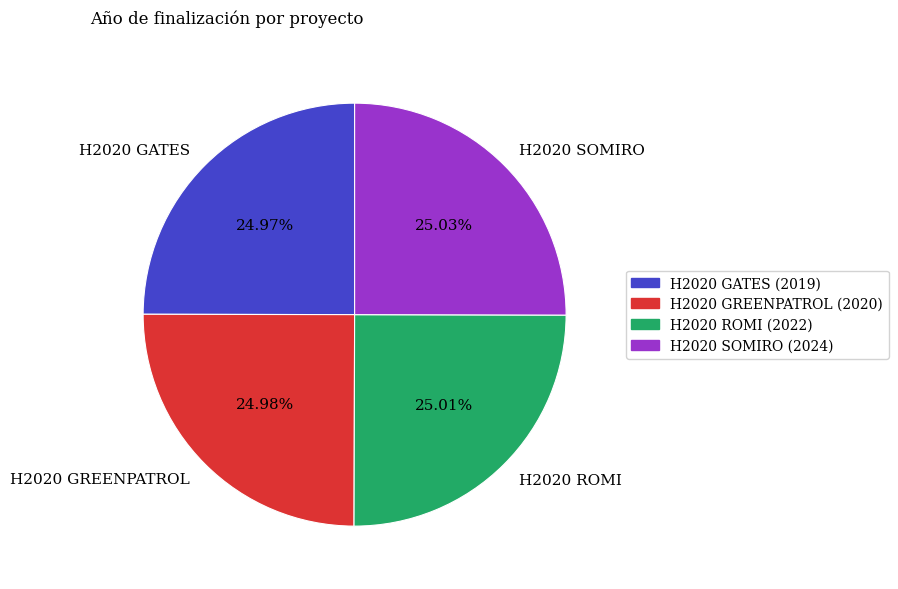

Combined, do H2020 ROMI and H2020 GREENPATROL account for over 50%?

No